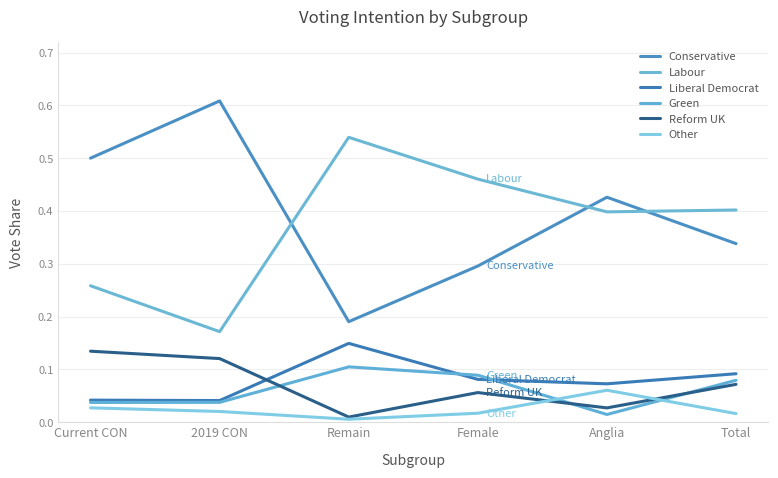

What is the difference between the second highest and minimum values in the Labour series?

0.3